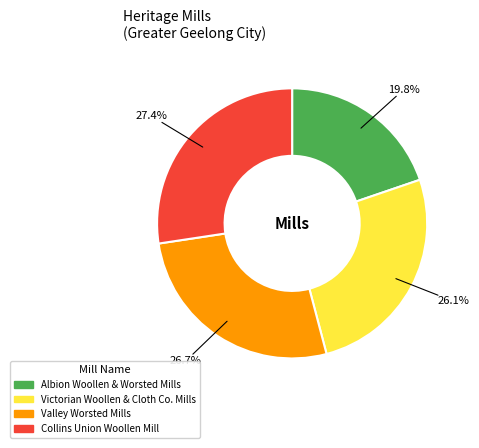

Which has a higher value, Valley Worsted Mills or Albion Woollen & Worsted Mills?

Valley Worsted Mills